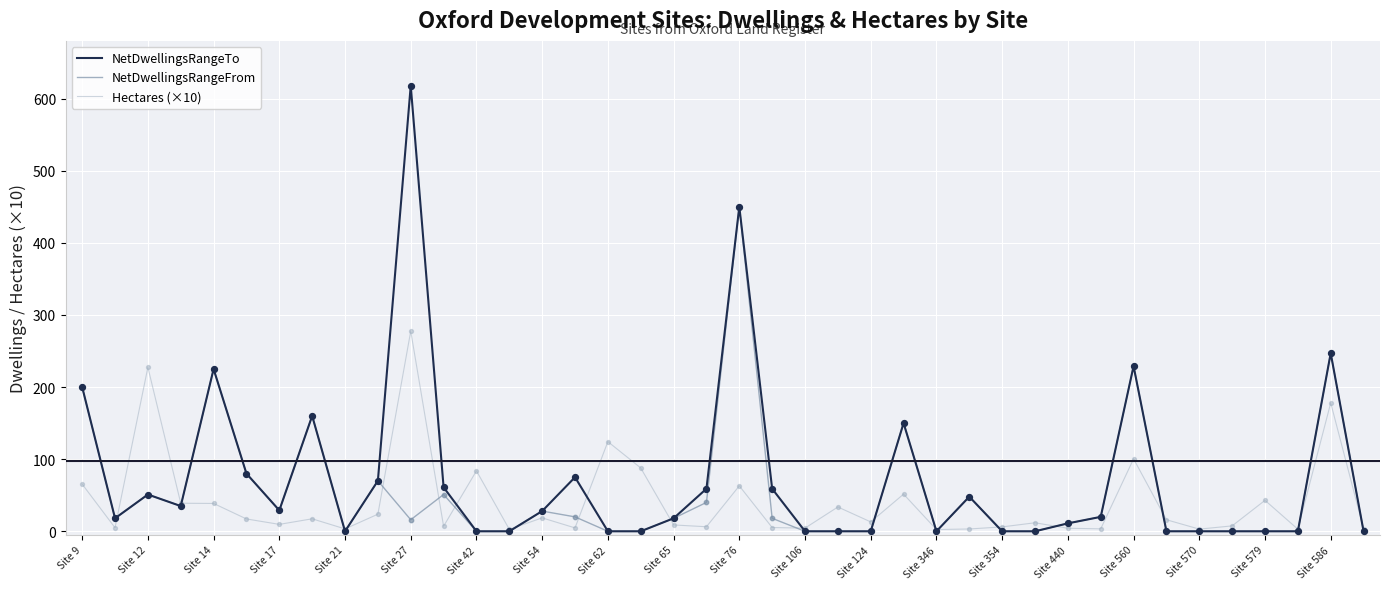

At how many categories does at least one series exceed 609?

1